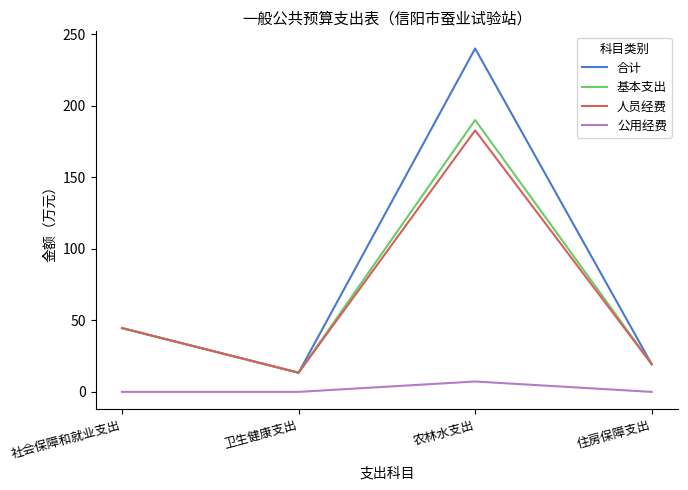

Which series has the largest total across all categories?

合计